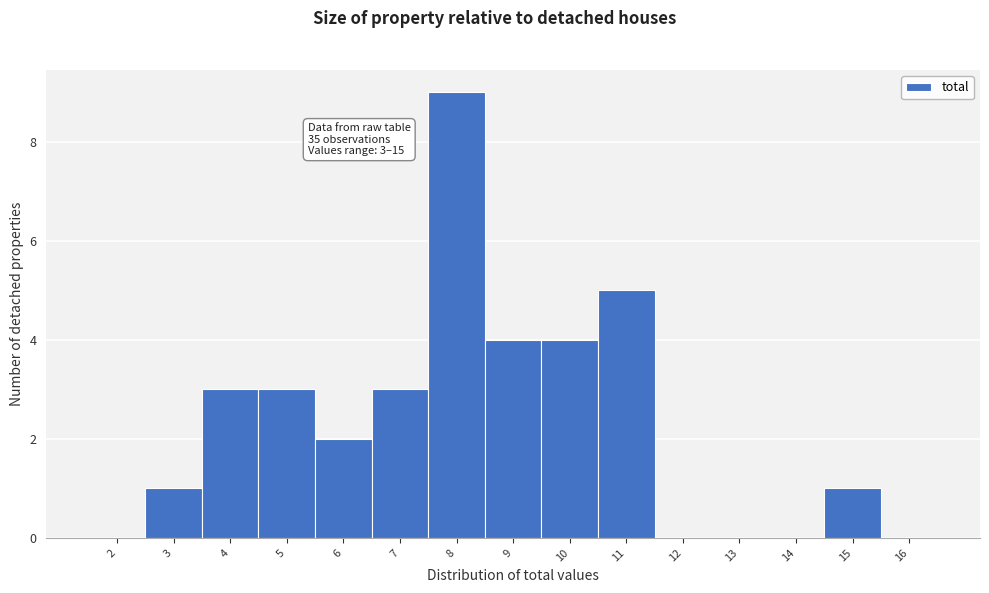

Reading right to left, extract all data points from this chart.

16=0	15=1	14=0	13=0	12=0	11=5	10=4	9=4	8=9	7=3	6=2	5=3	4=3	3=1	2=0